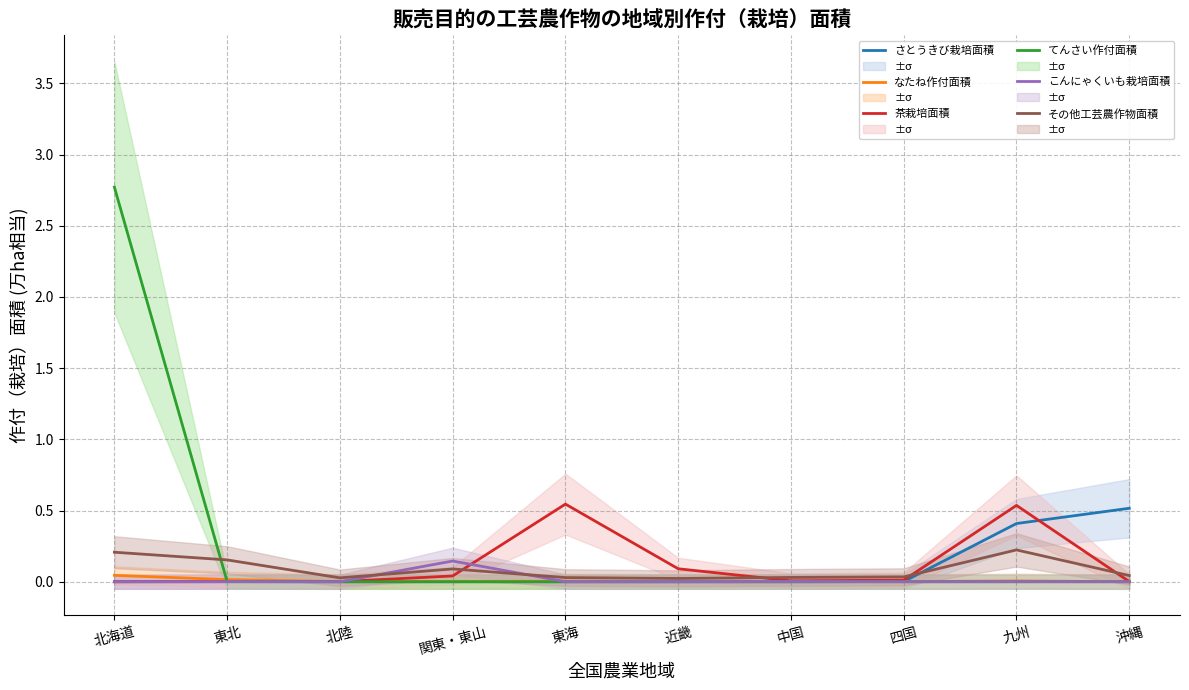

List the series in order of their peak value, highest first.

てんさい作付面積, 茶栽培面積, さとうきび栽培面積, その他工芸農作物面積, こんにゃくいも栽培面積, なたね作付面積